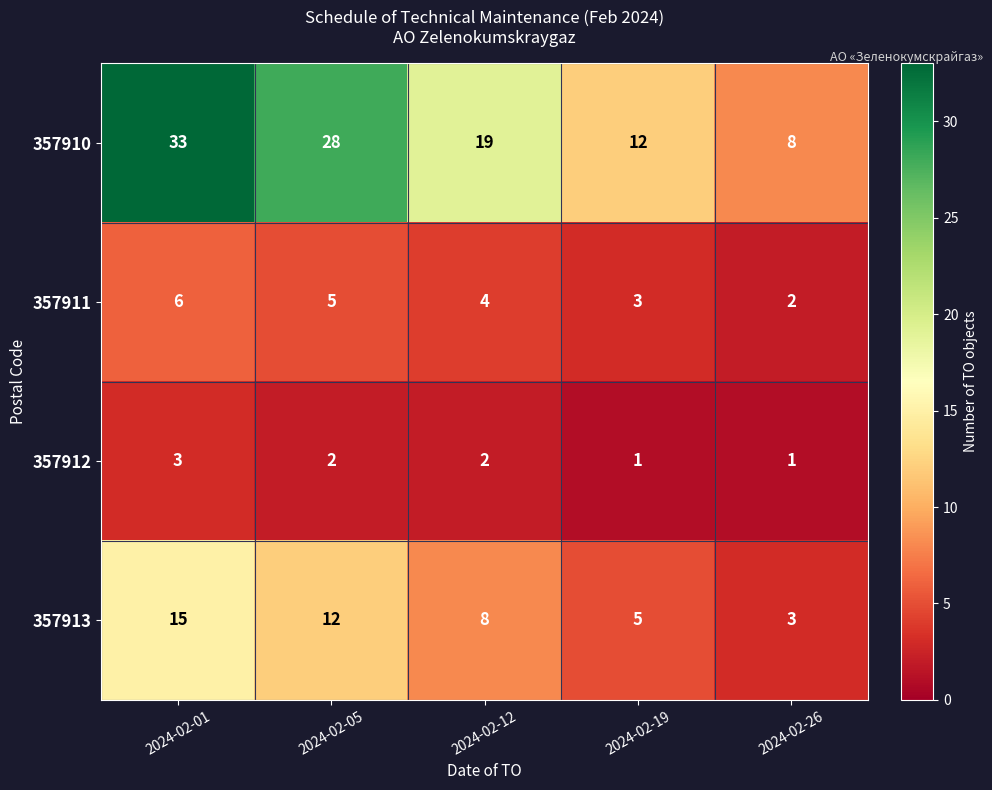

True or false: 357910 has a value of 33 at 2024-02-01.

True